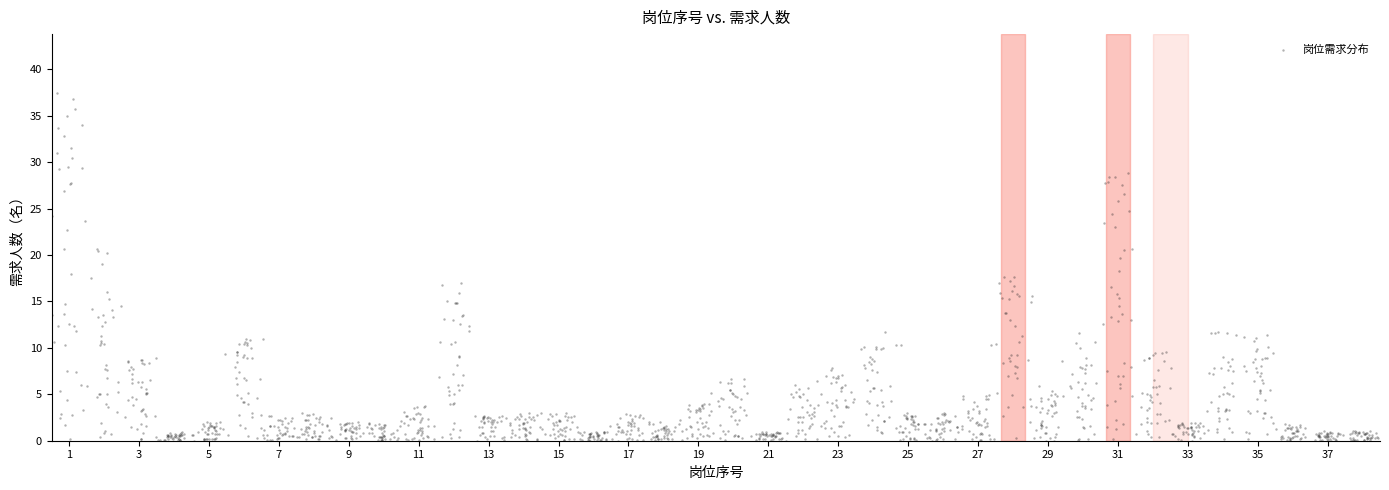

What is the range of X values (max minus min)?

37.9